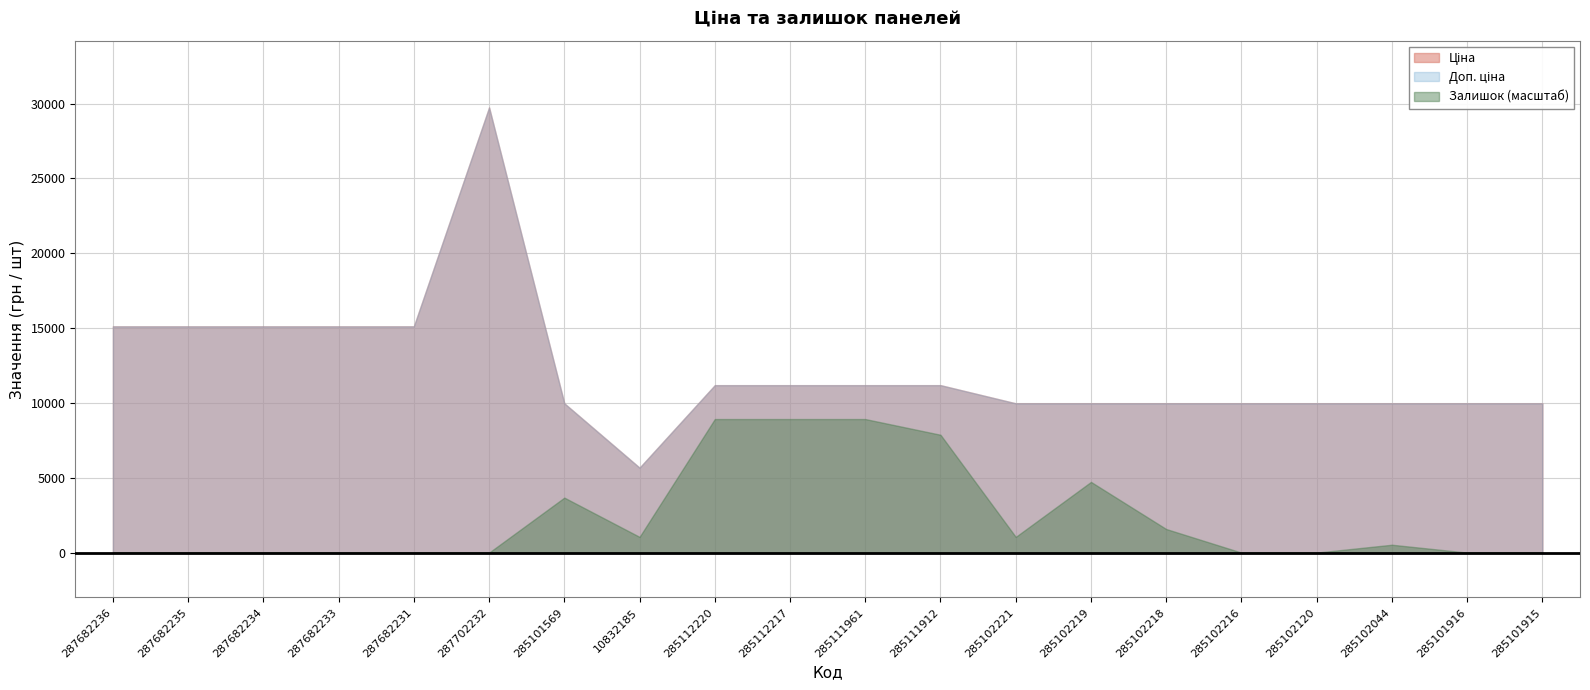

Between 285101569 and 285101915, which series saw the biggest shift?

Залишок